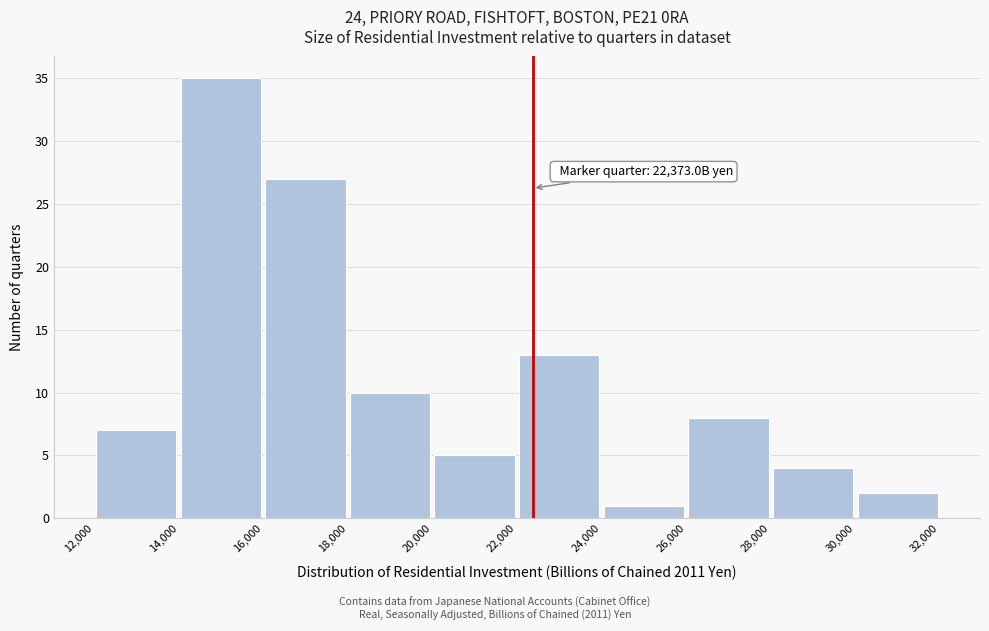

Which range on the x-axis has the tallest bar?

14,000 to 16,000